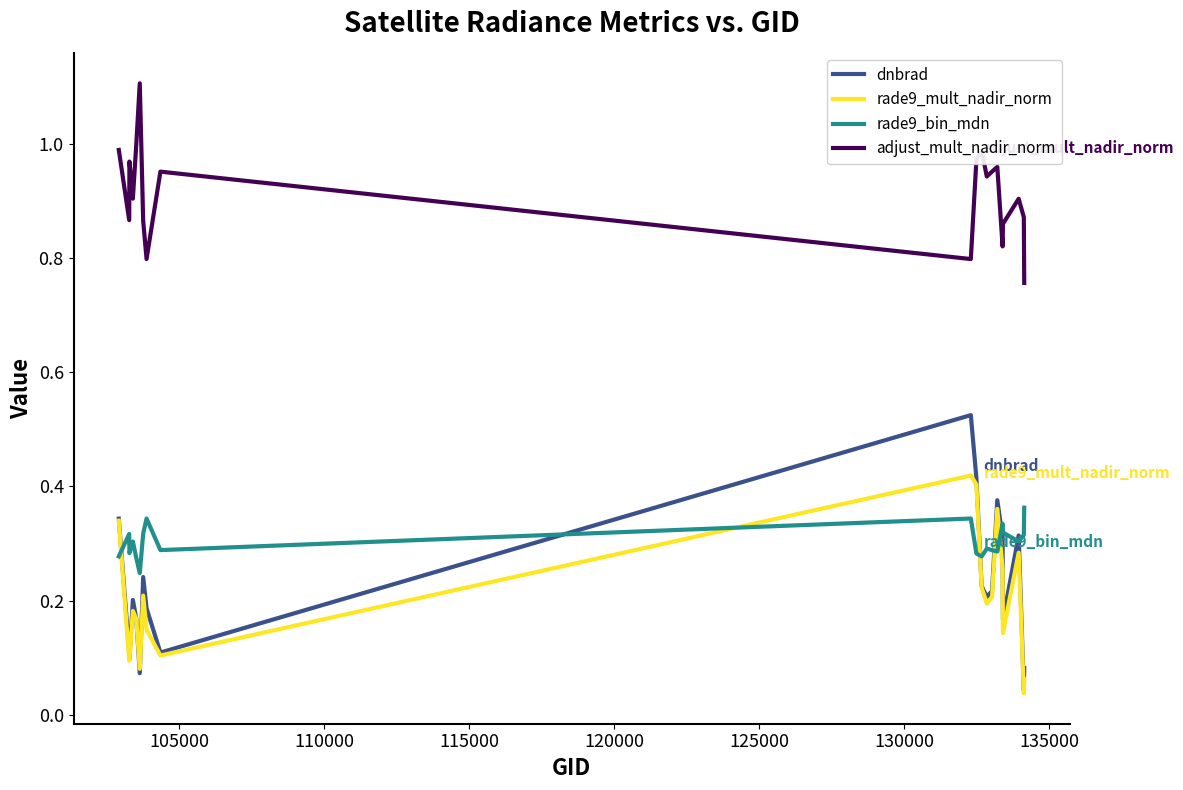

Which series has the largest total across all categories?

adjust_mult_nadir_norm